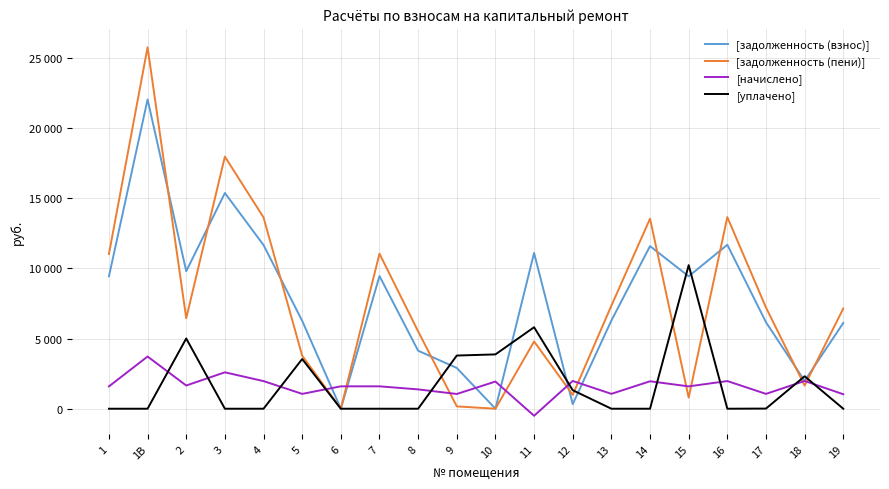

What is the difference between the maximum and minimum values in the [уплачено] series?

10222.6